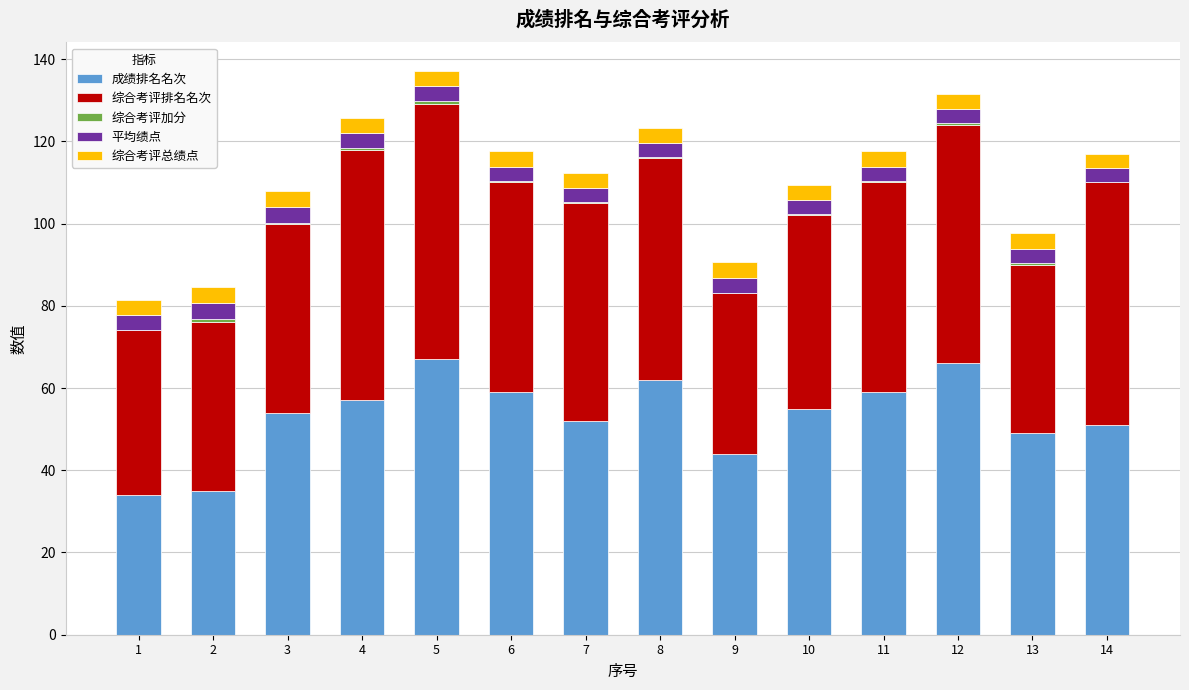

The value of 综合考评排名名次 at 4 is 19.4. True or false?

False